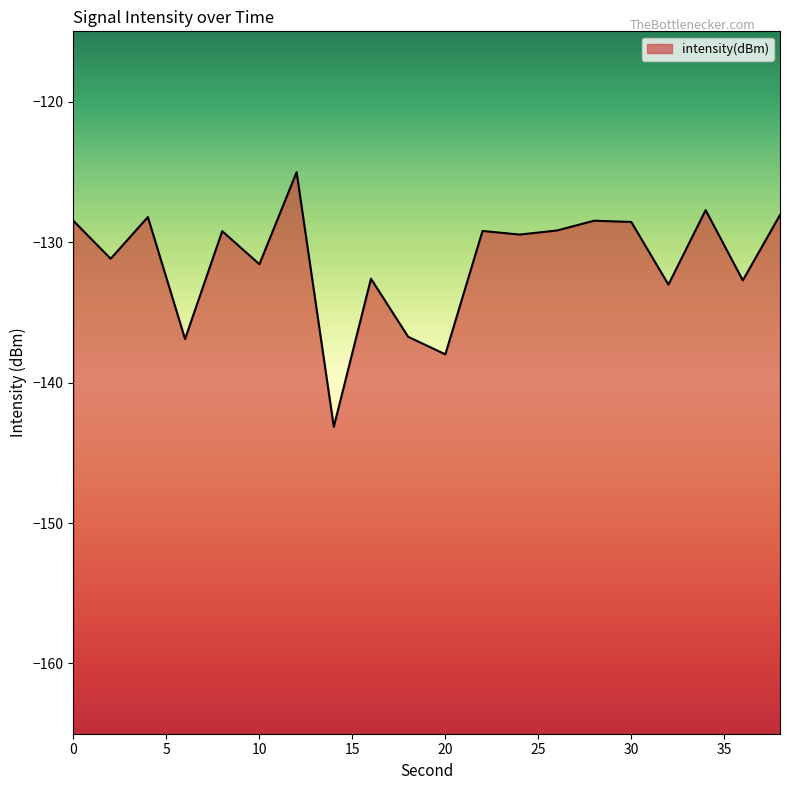

Does the chart have visible grid lines?

No